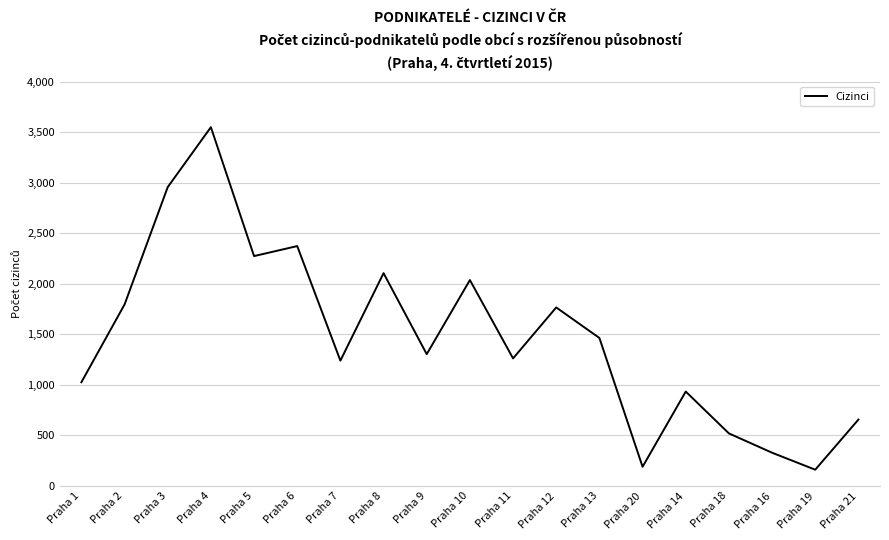

What is the difference between the values at Praha 8 and Praha 12?

339